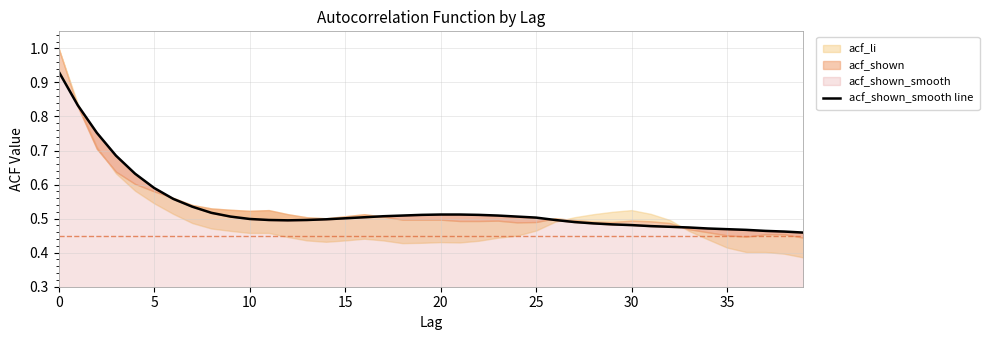

Where is the data nearest to the value 0?

39